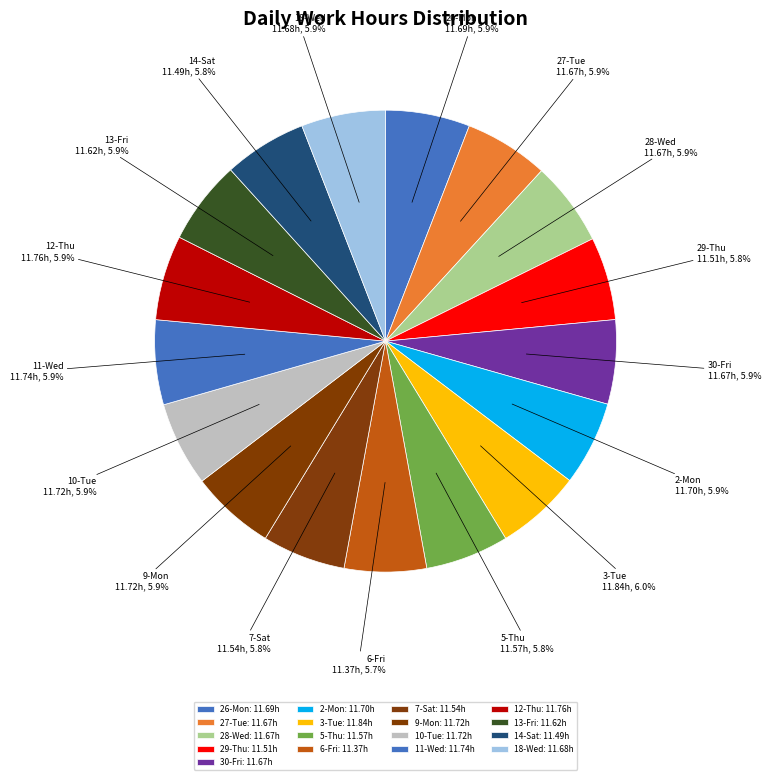

Is 9-Mon the majority of the pie?

No